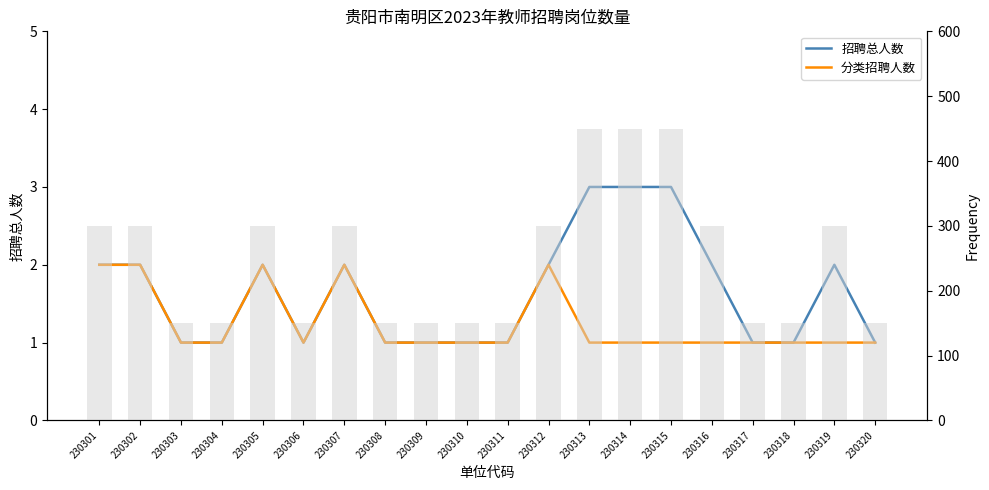

Which series has the largest total across all categories?

招聘总人数